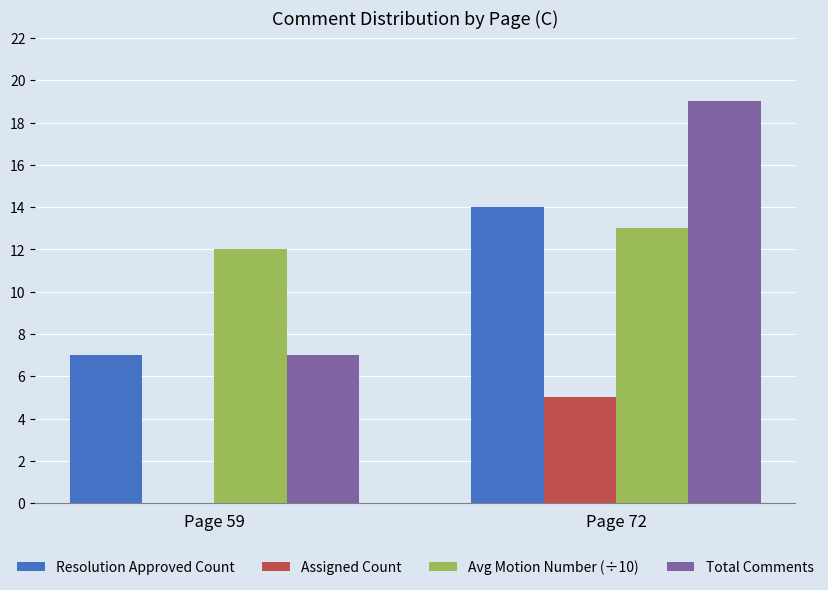

What is the approximate value of Resolution Approved Count at Page 72?

14